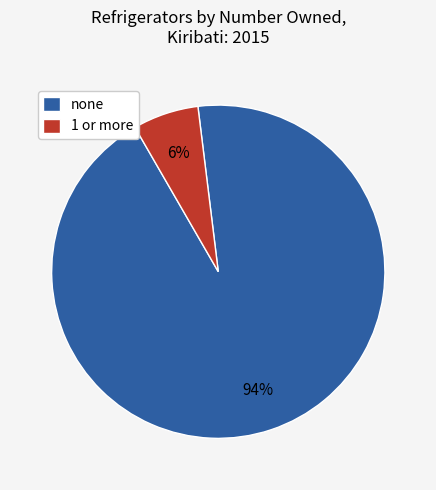

Which slice represents more than half of the pie?

none